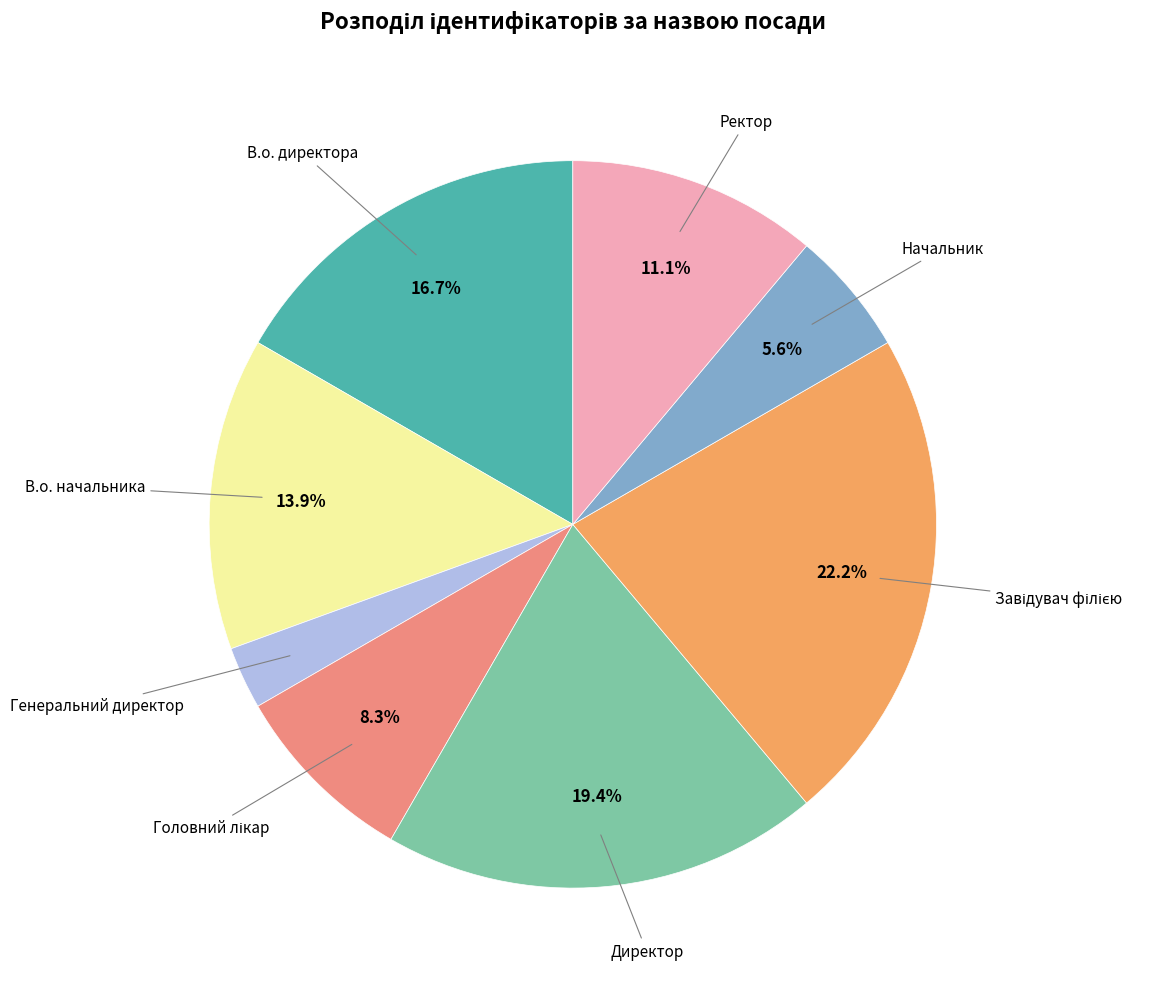

What is the smallest slice in the pie chart?

Генеральний директор